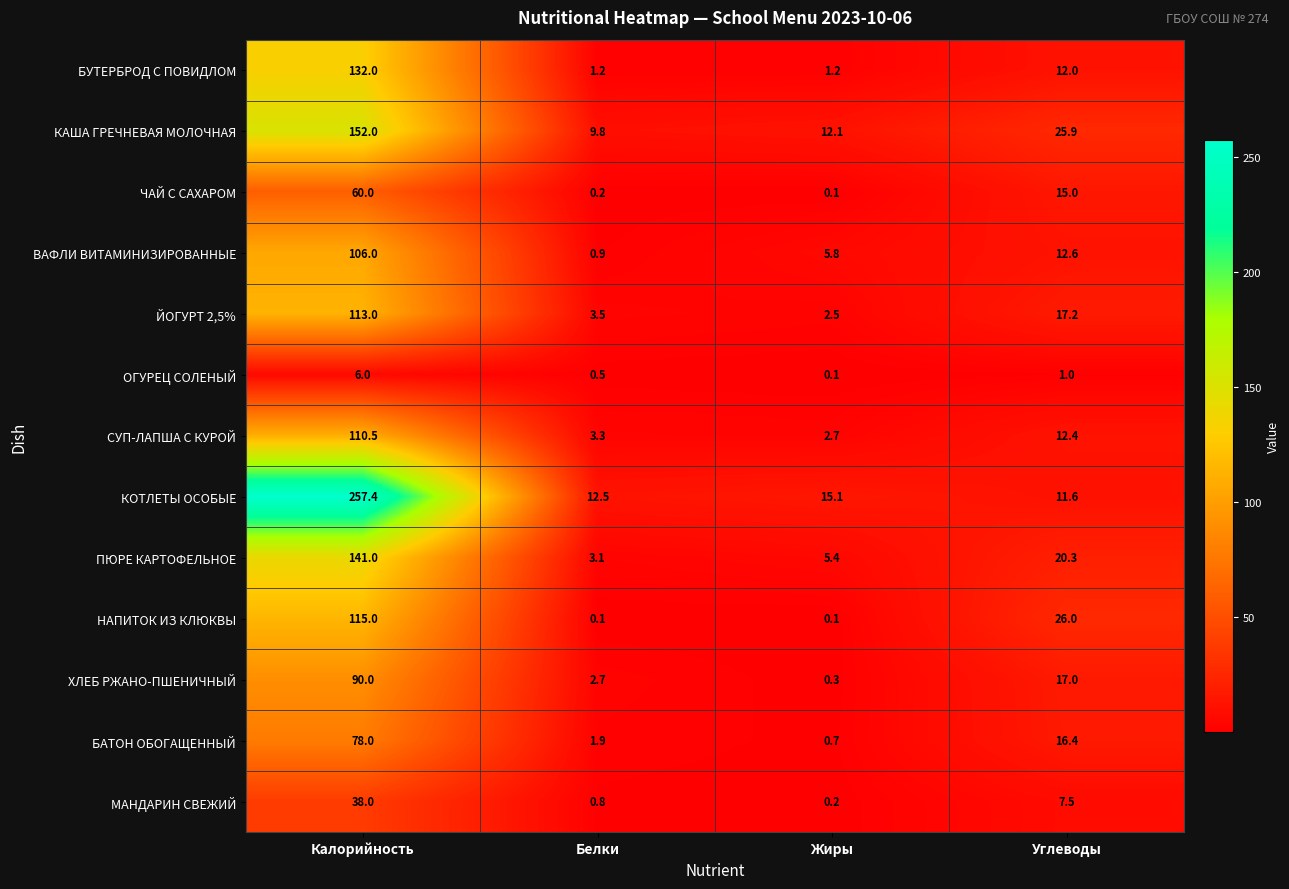

What is the sum of the ЧАЙ С САХАРОМ values at Калорийность and Жиры?

60.1